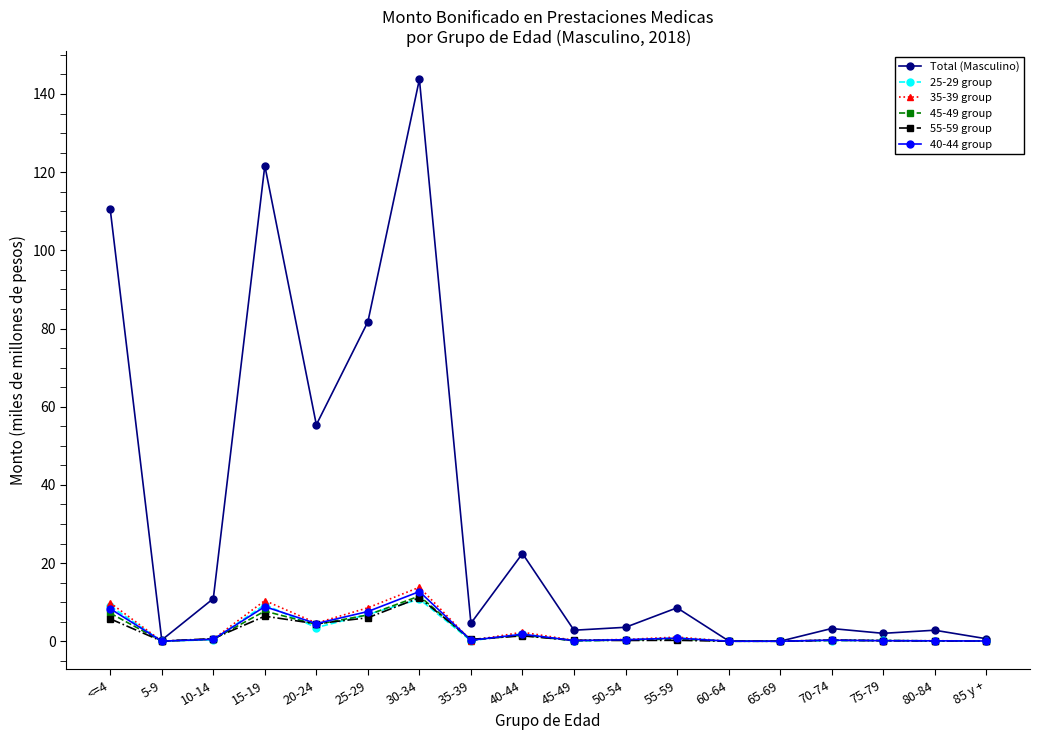

Which category has the highest value across all series?

30-34